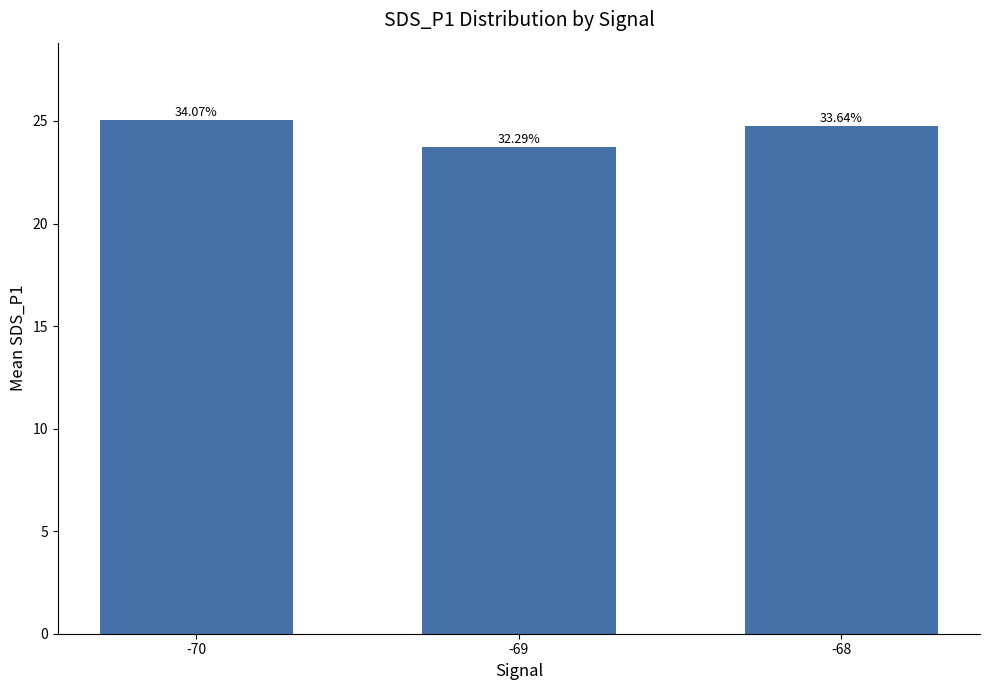

How many bars are there in total?

3